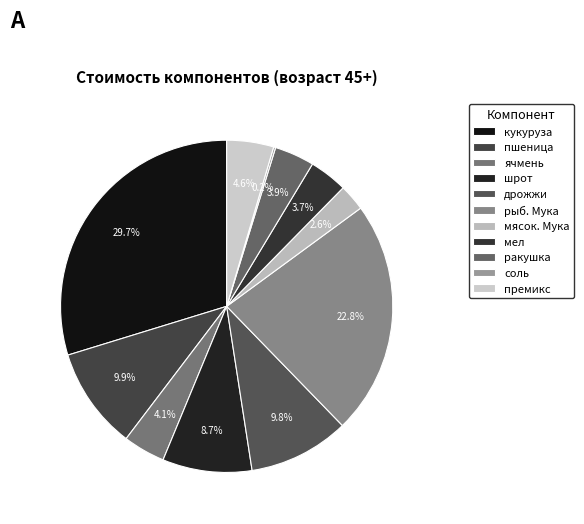

To the nearest percent, what portion does ячмень represent?

4%